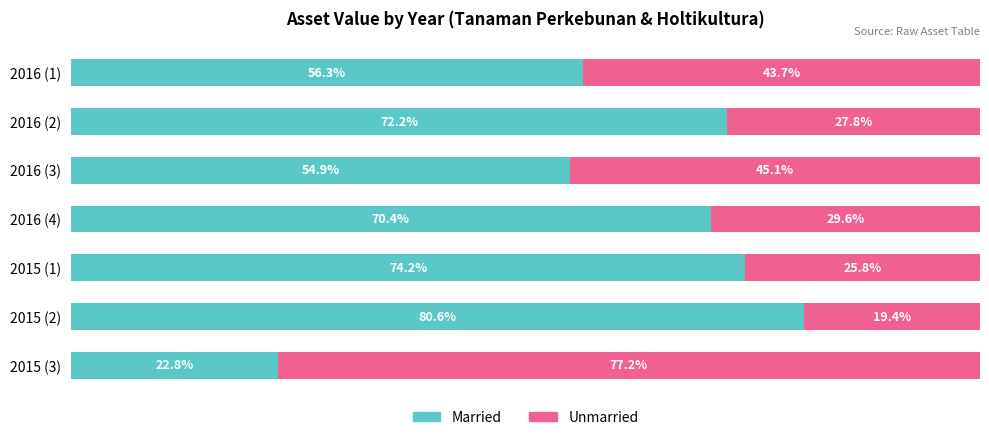

Which category has the highest value in the Married series?

2015 (2)